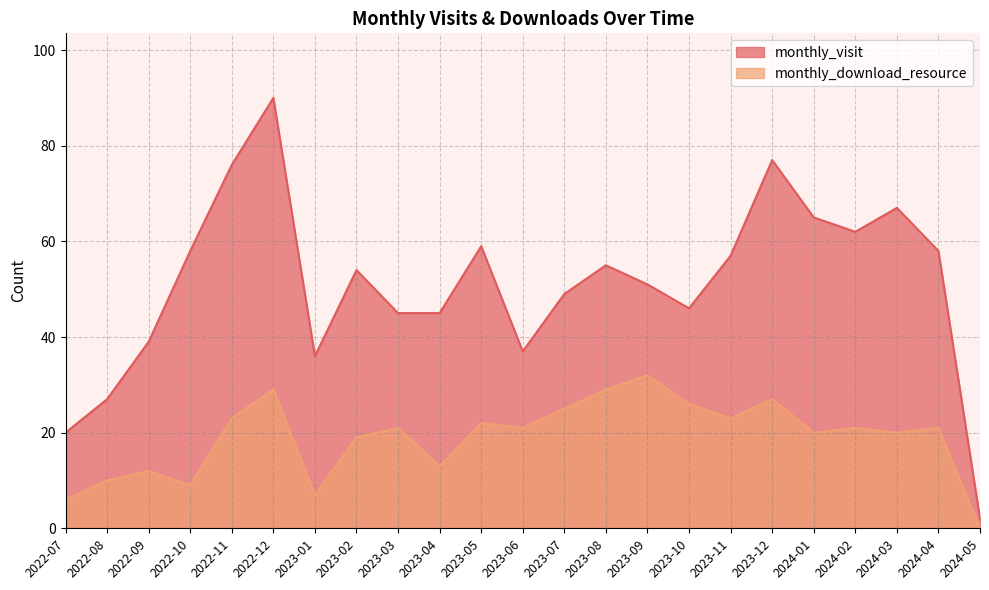

How many values in the monthly_download_resource series are below 21?

10